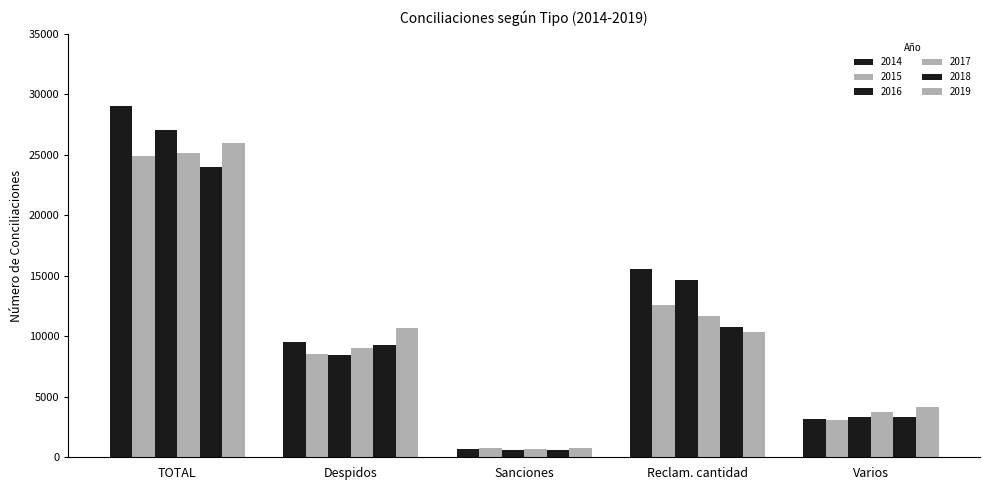

What is the difference between the highest and lowest values at Despidos?

2292